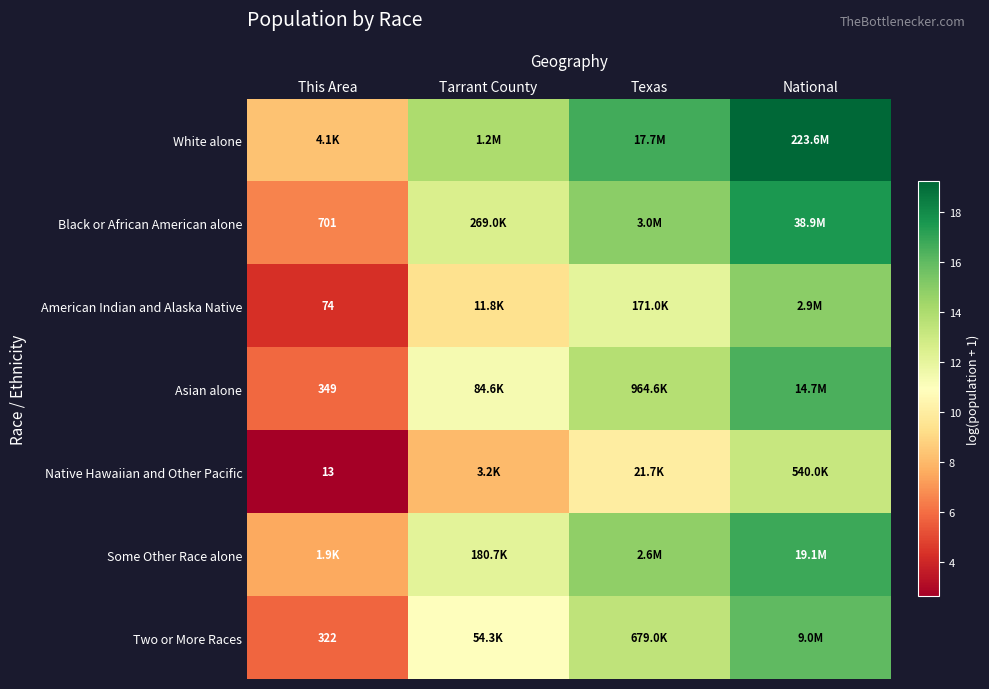

True or false: American Indian and Alaska Native has a value of 6.2 at Tarrant County.

False